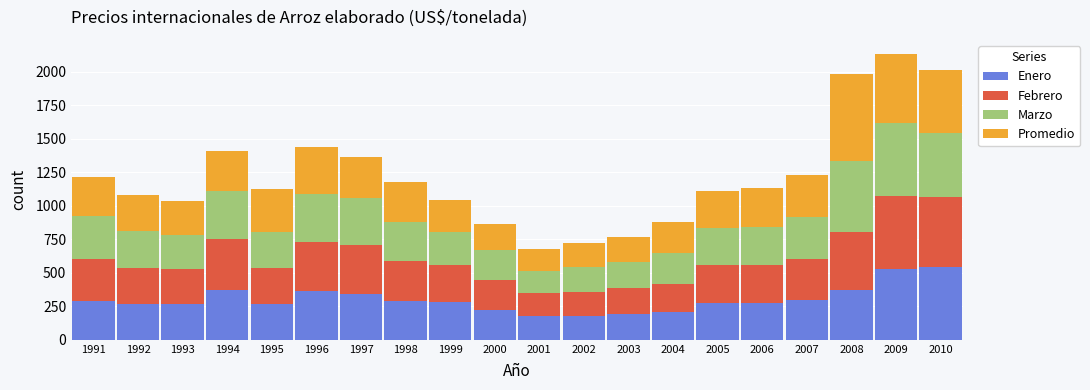

What is the difference between the maximum and minimum values in the Enero series?

368.0